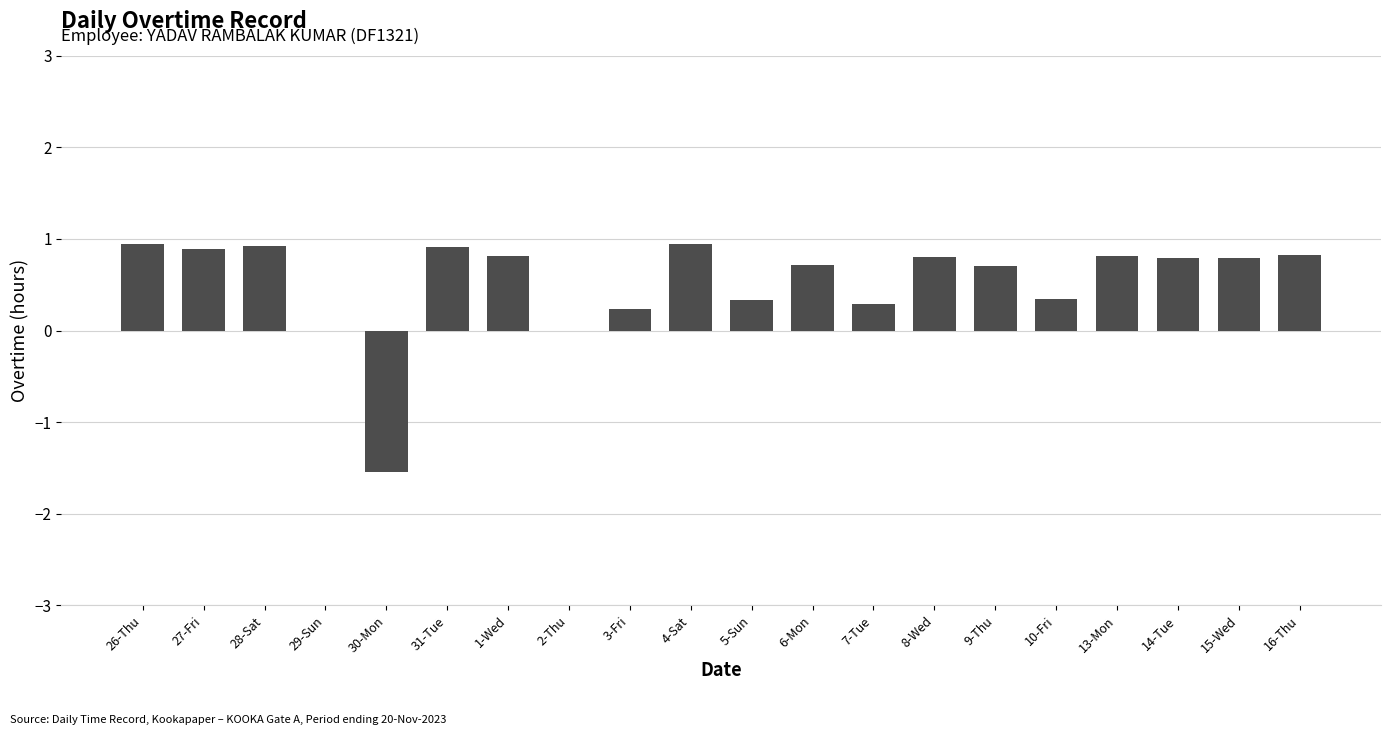

What is the change in value from 2-Thu to 15-Wed?

+0.8